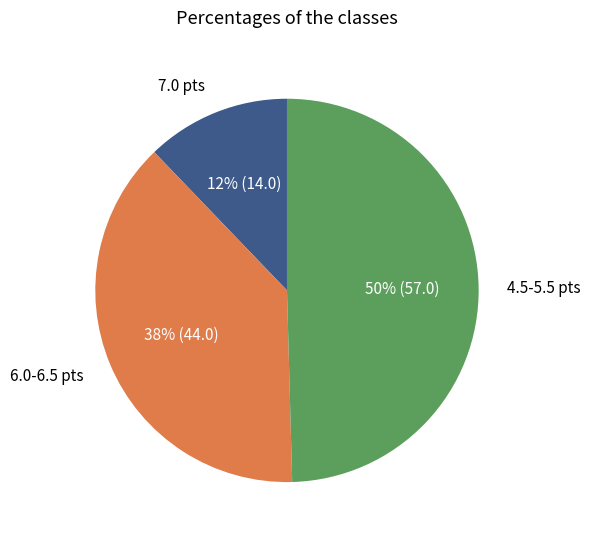

To the nearest percent, what is the average slice percentage?

33%